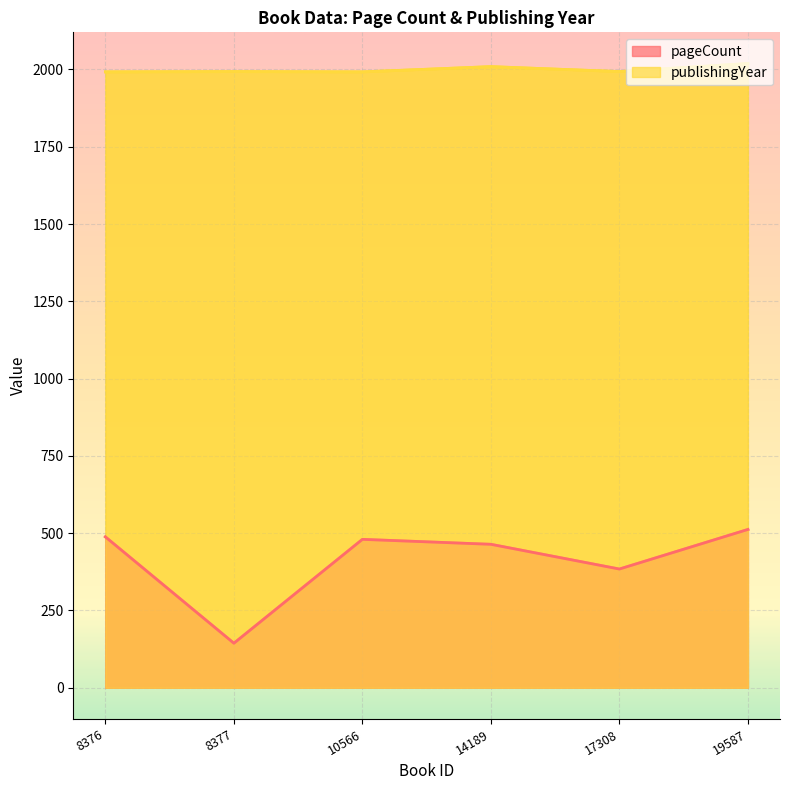

True or false: publishingYear and pageCount cross at least once.

False